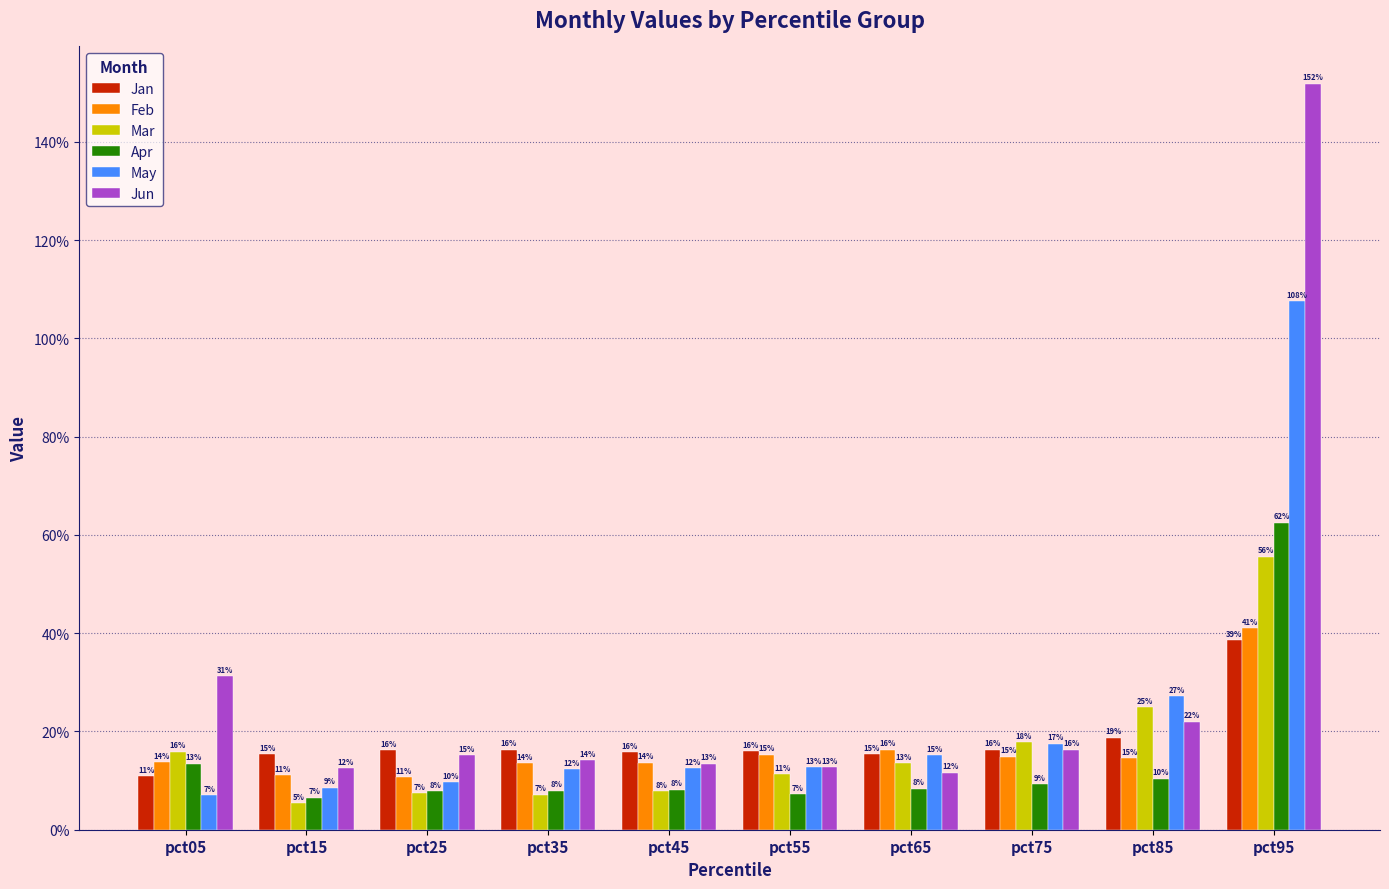

Which series has the largest range (max minus min)?

Jun